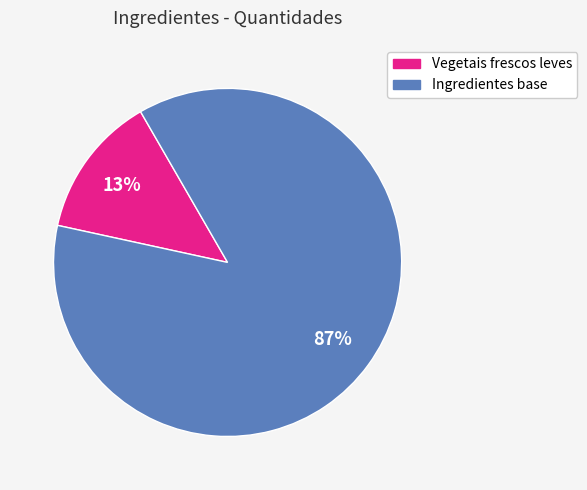

Is there a majority slice in this chart?

Yes